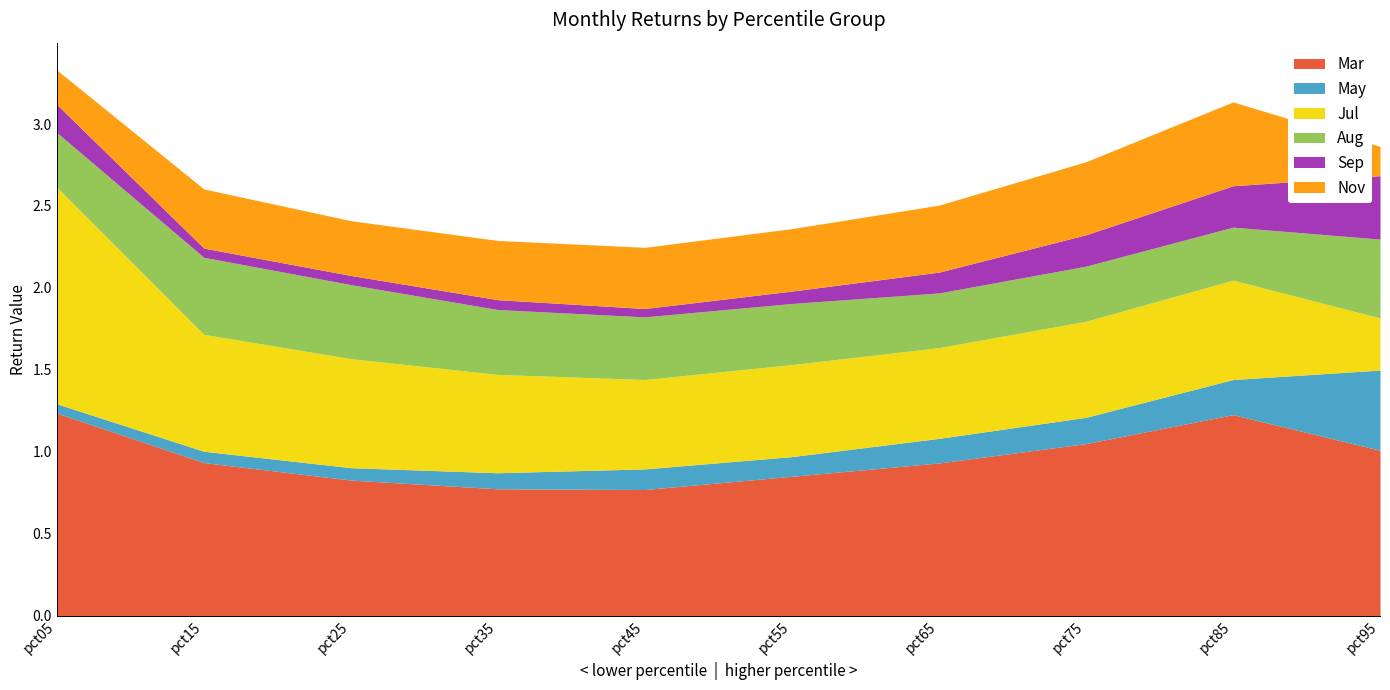

What is the maximum value for Mar?

1.2